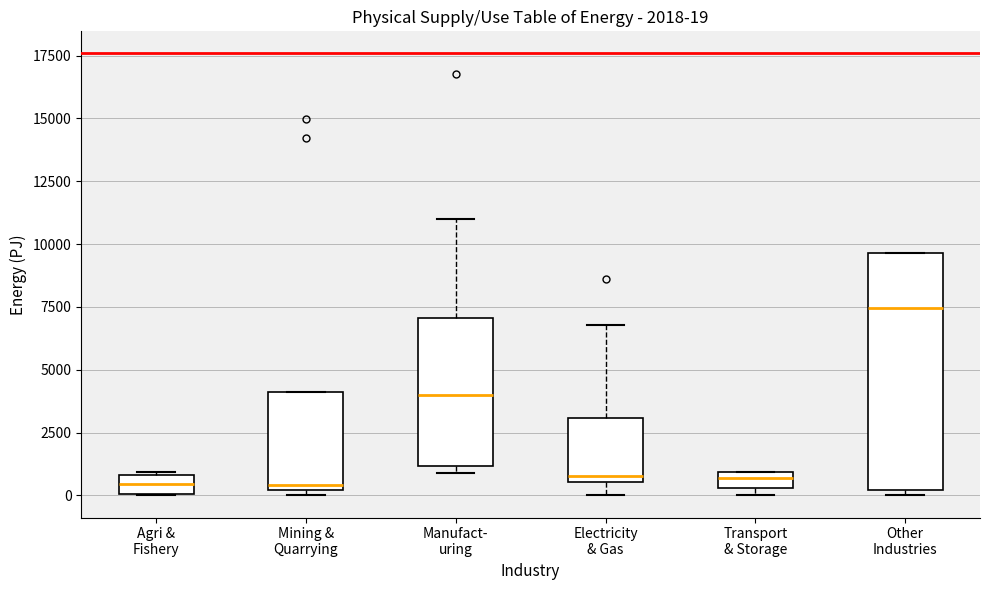

Which box is the tallest, from its lower edge to its upper edge?

Other Industries